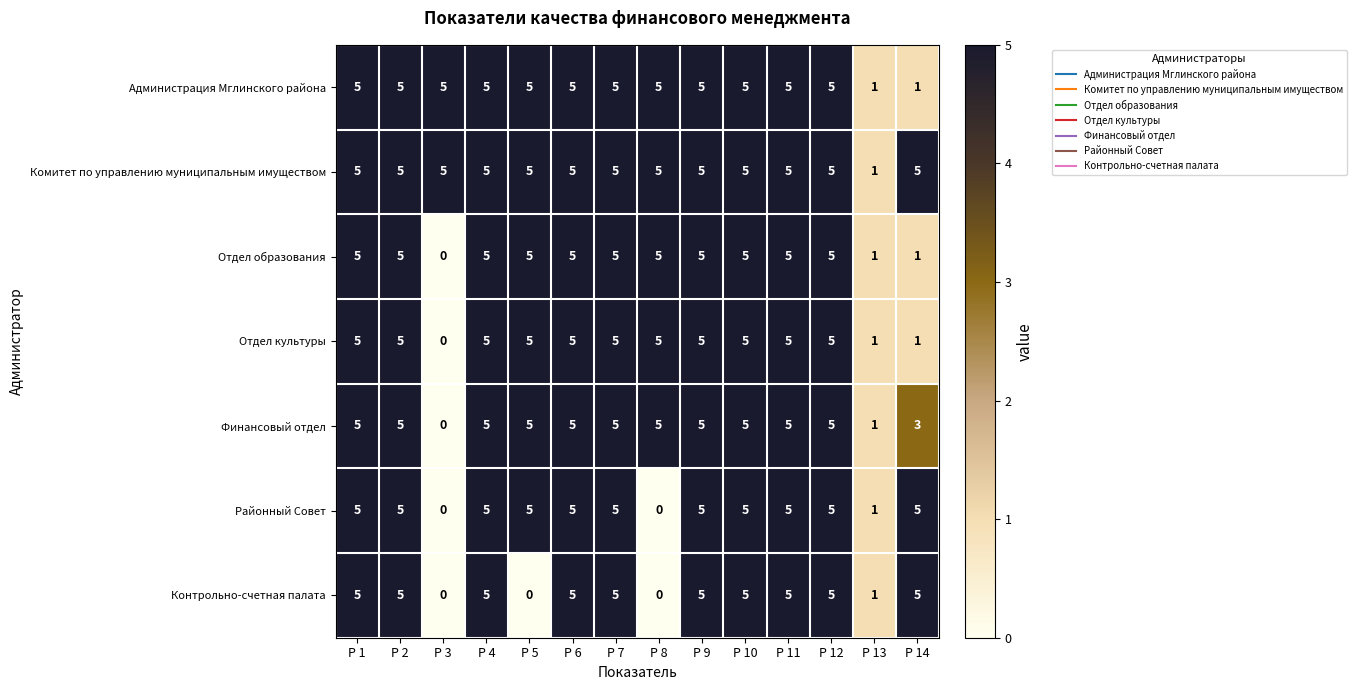

What is the average value of the Администрация Мглинского района series?

4